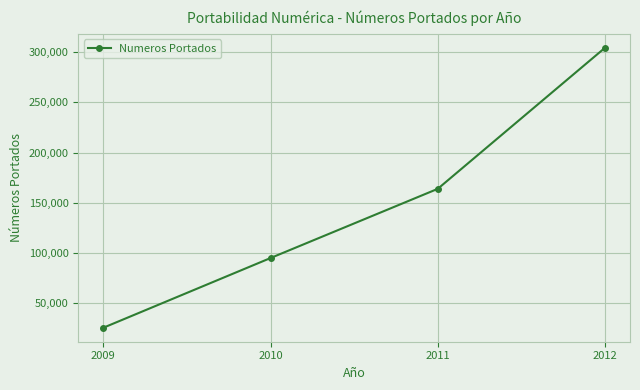

Which has a higher value, 2009 or 2012?

2012